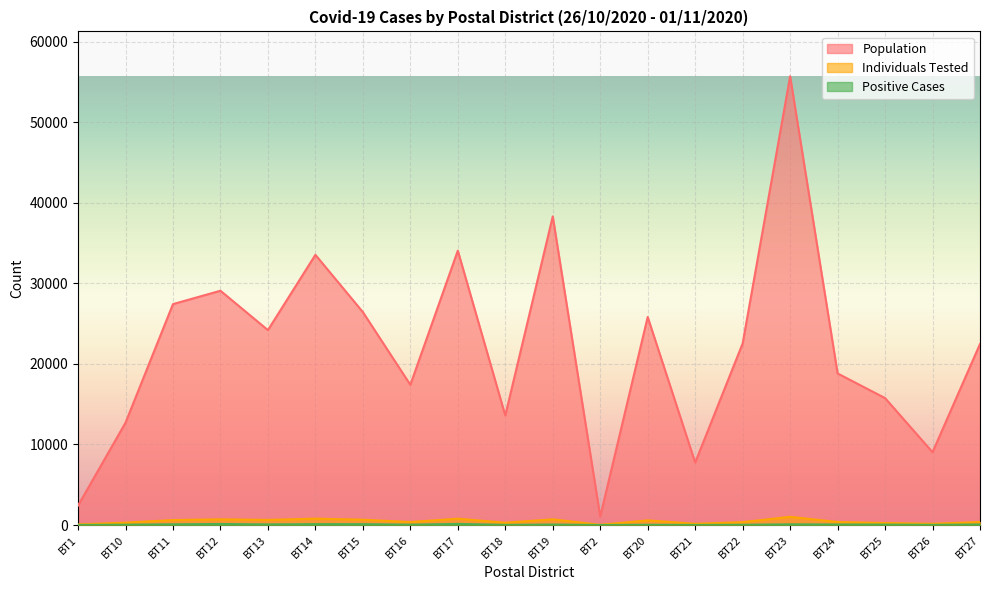

True or false: Positive Cases has a value of 81 at BT23.

True